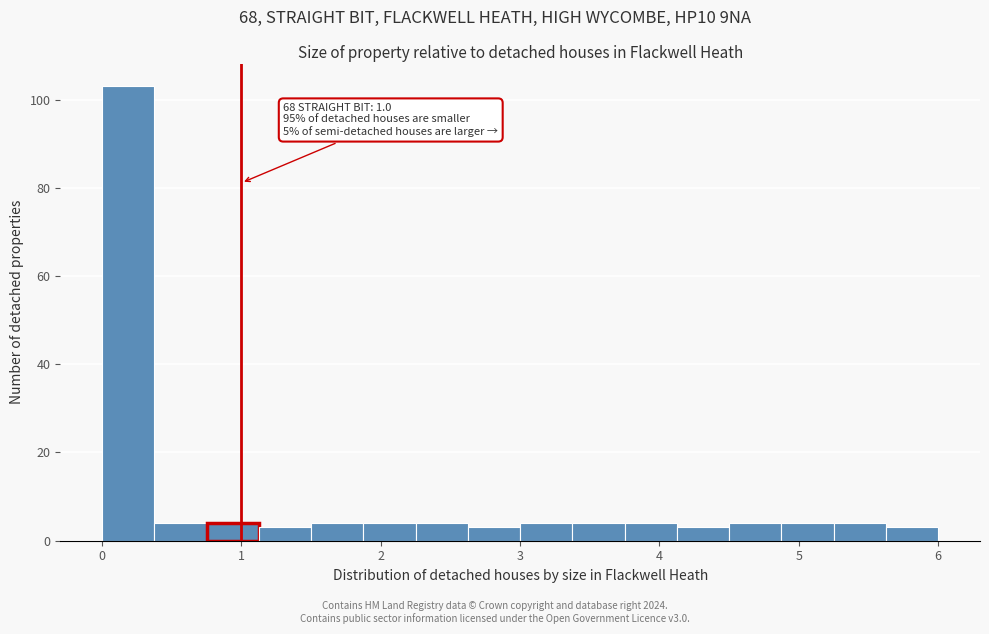

Read against the x-axis, roughly where is the centre of the tallest bar?

0.2